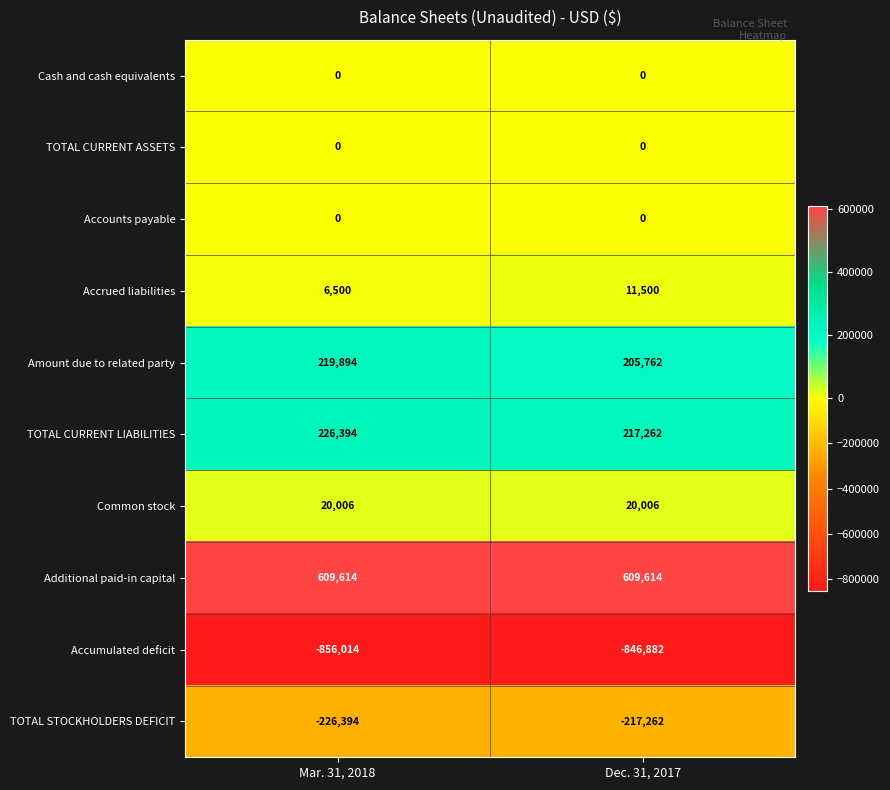

How many distinct data groups are displayed?

10